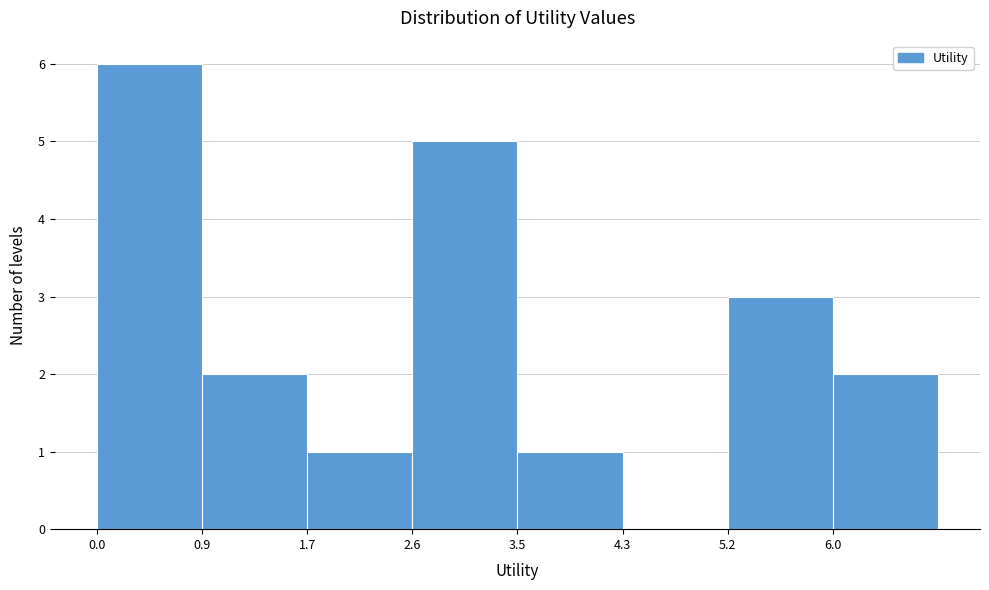

Reading left to right, list every bar in this chart as the range it spans on the x-axis followed by its height. Neither the bar edges nor the heights are printed on the chart, so give them approximately, as read against the axes.

0.0 to 0.9: 6
0.9 to 1.7: 2
1.7 to 2.6: 1
2.6 to 3.5: 5
3.5 to 4.3: 1
4.3 to 5.2: 0
5.2 to 6.0: 3
6.0 to 6.9: 2